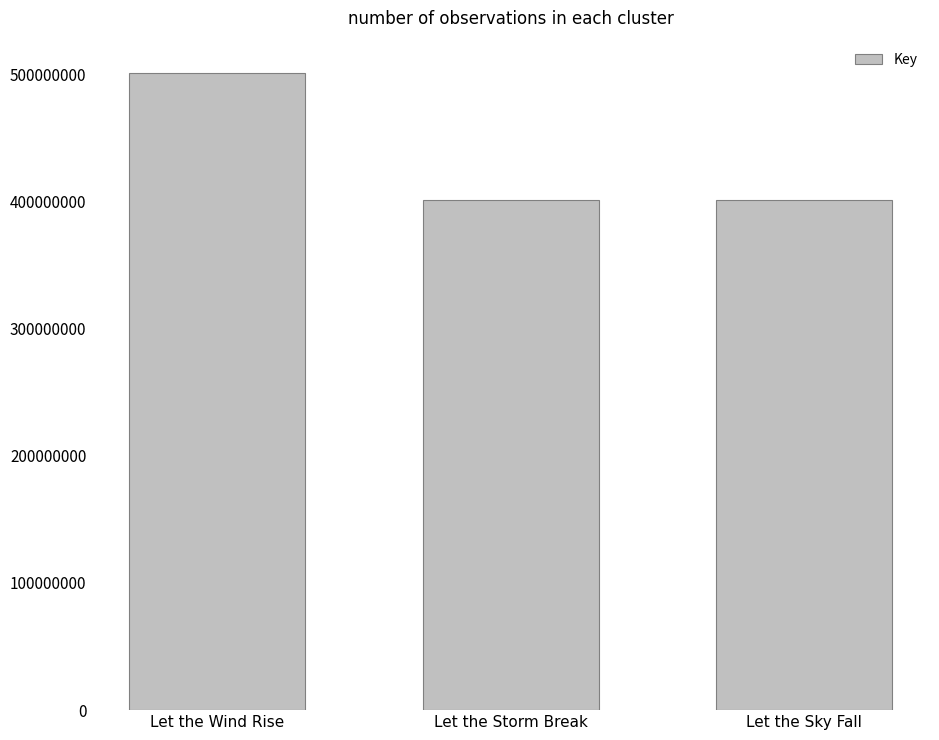

How many data points are less than 401389808?

1